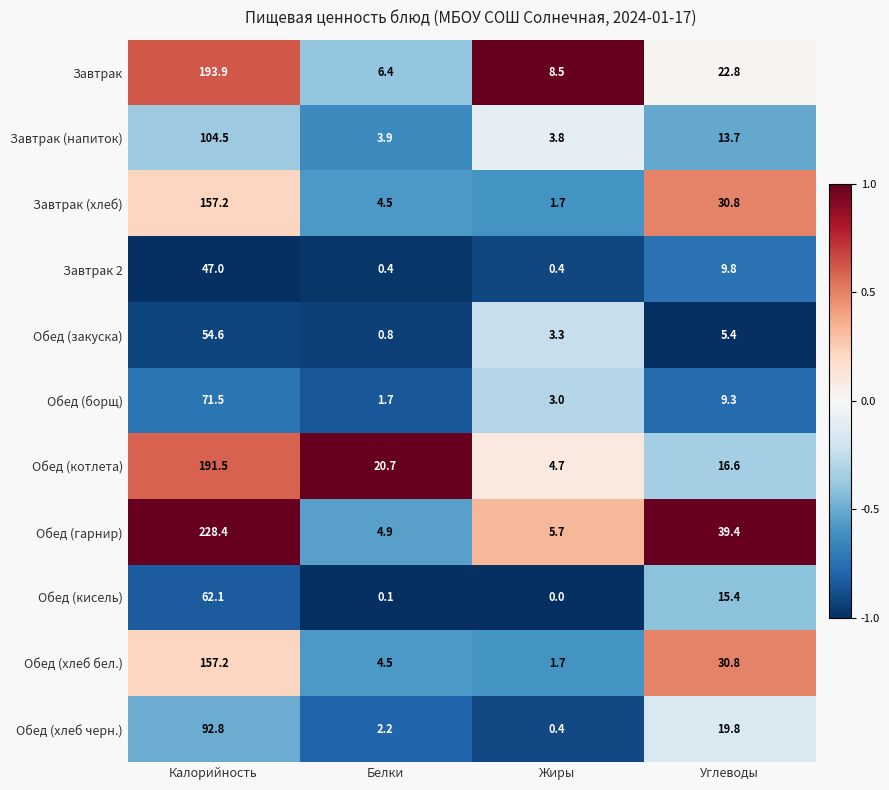

At which category does the chart reach its peak across all series?

Калорийность